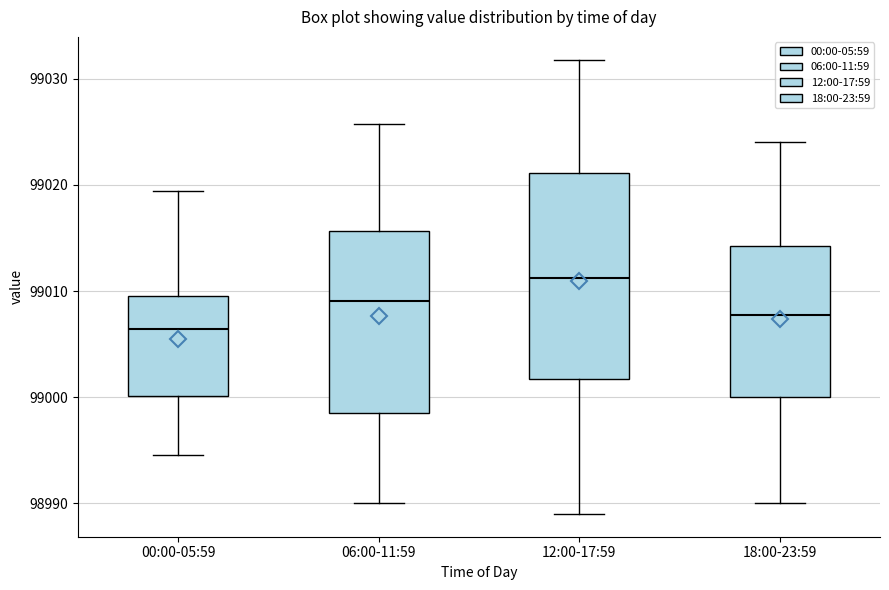

Which box's median line is the lowest?

00:00-05:59